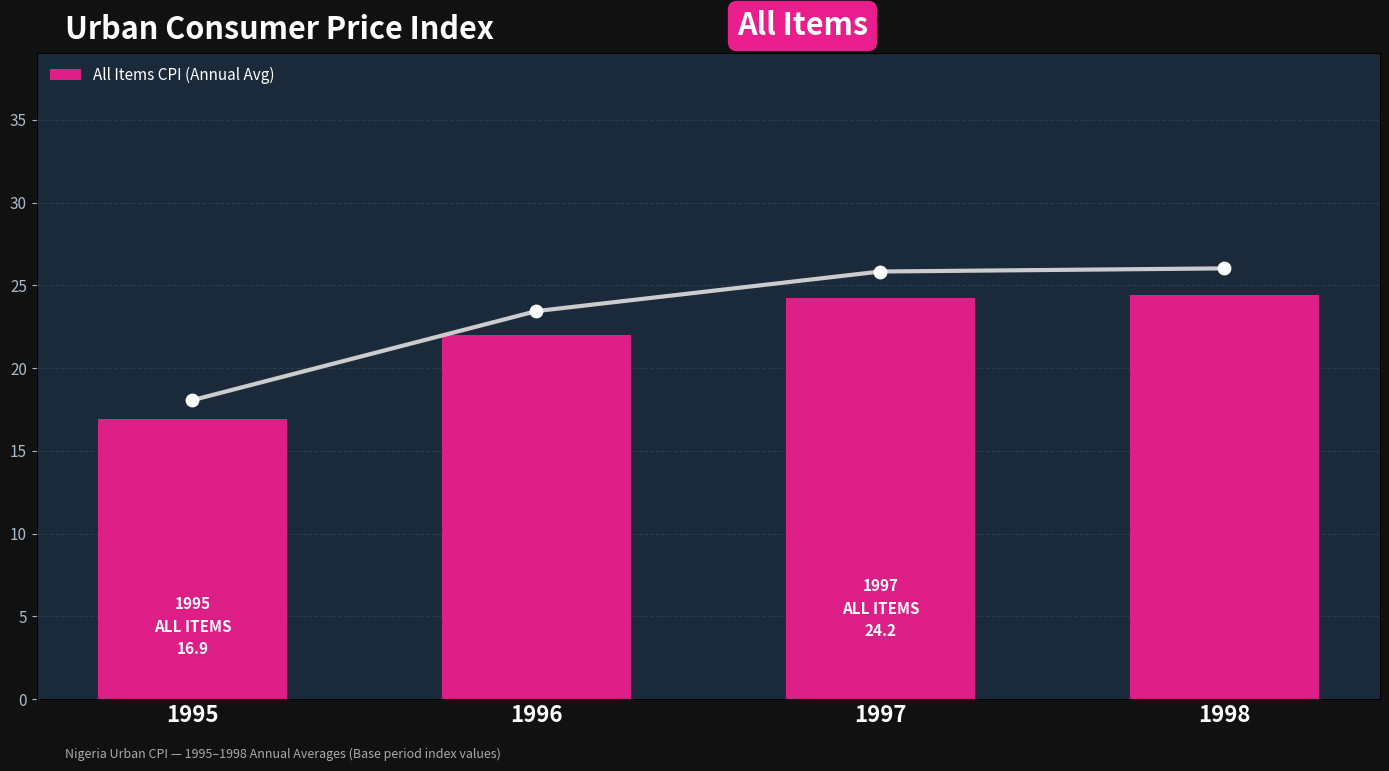

At how many categories does at least one series exceed 18?

3